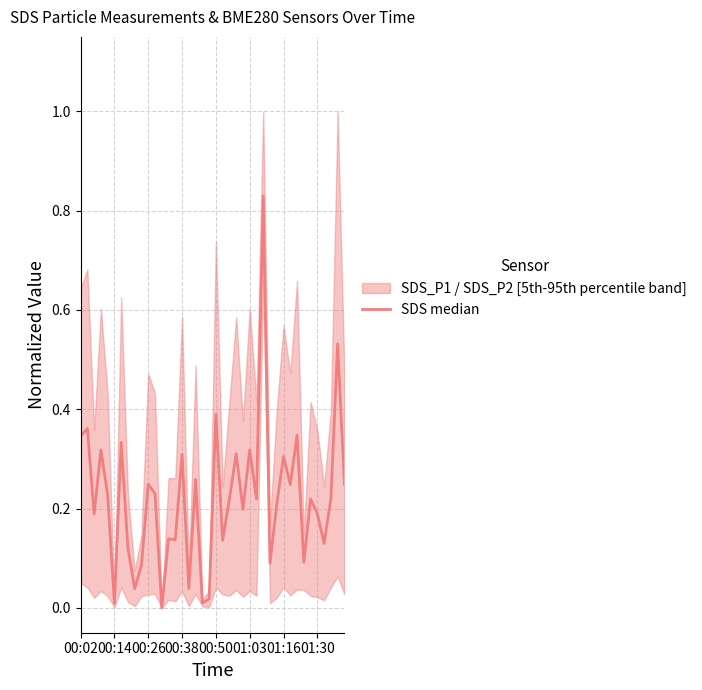

At which category does the chart reach its minimum across all series?

12